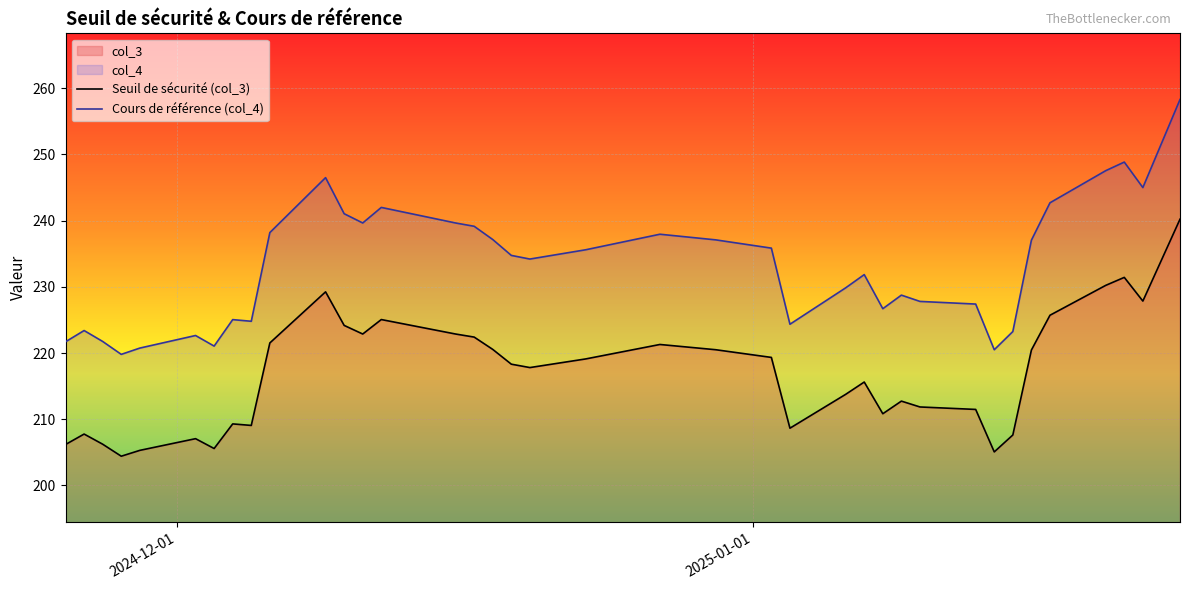

What is the maximum value shown in the chart?

258.3